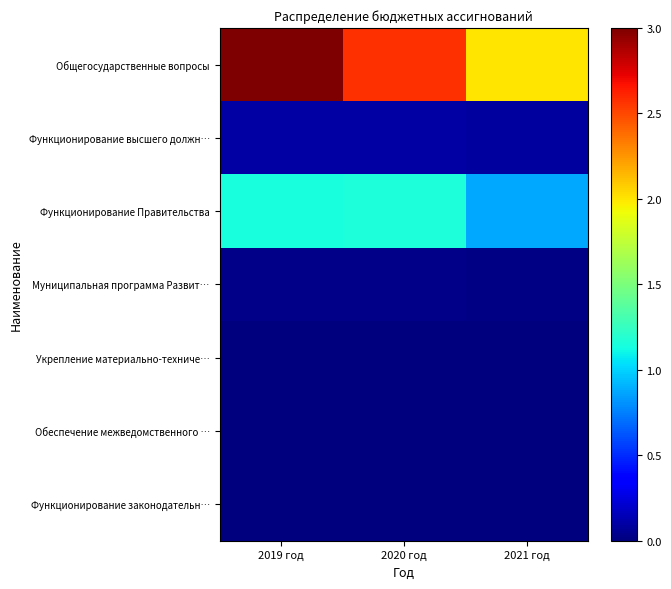

Between 2020 год and 2021 год, which series saw the biggest shift?

Общегосударственные вопросы